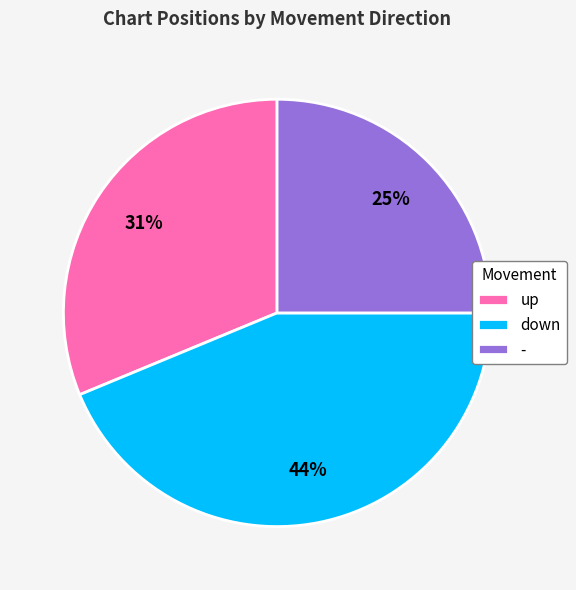

Approximately how many times larger is the value at down compared to up?

1.4